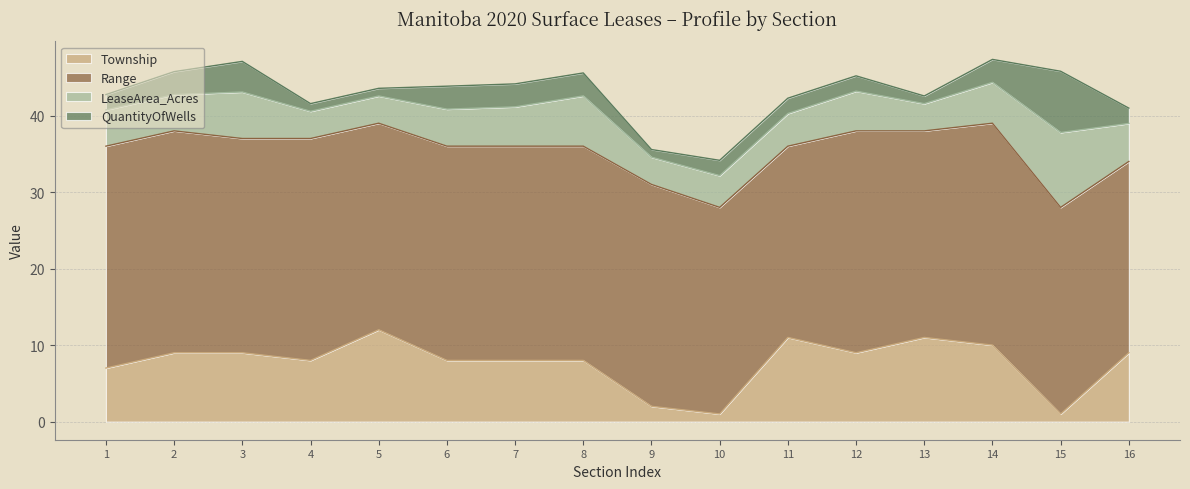

Which category has the lowest value in the Township series?

10